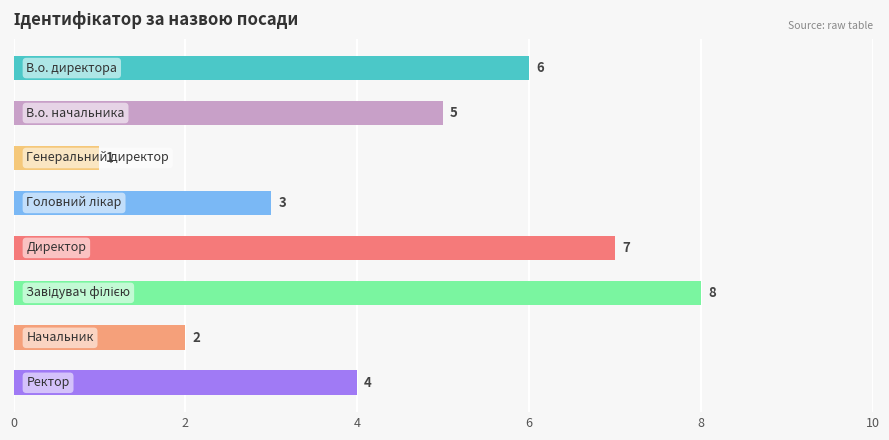

Count the values in the range 3 to 7.

5